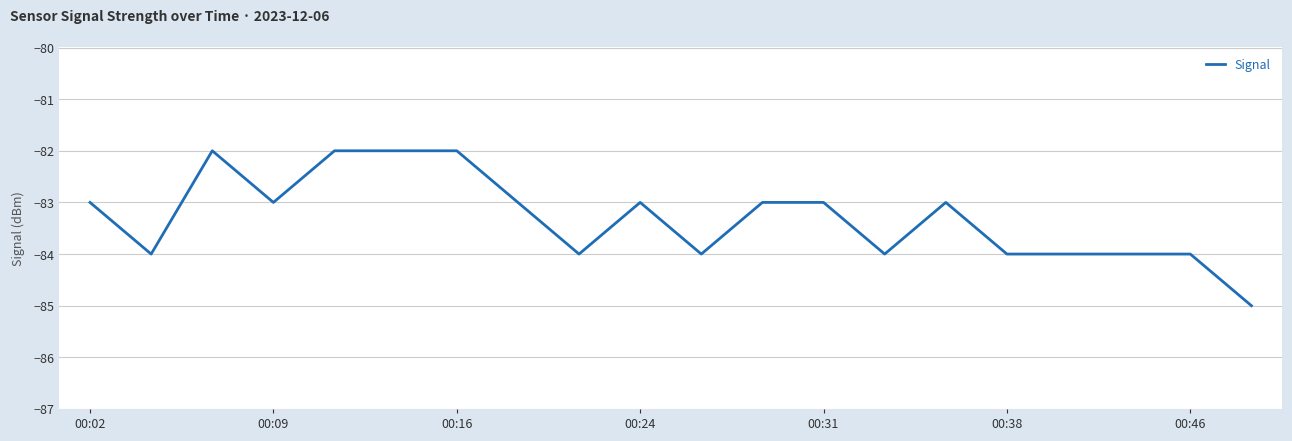

What is the minimum value shown in the chart?

-85